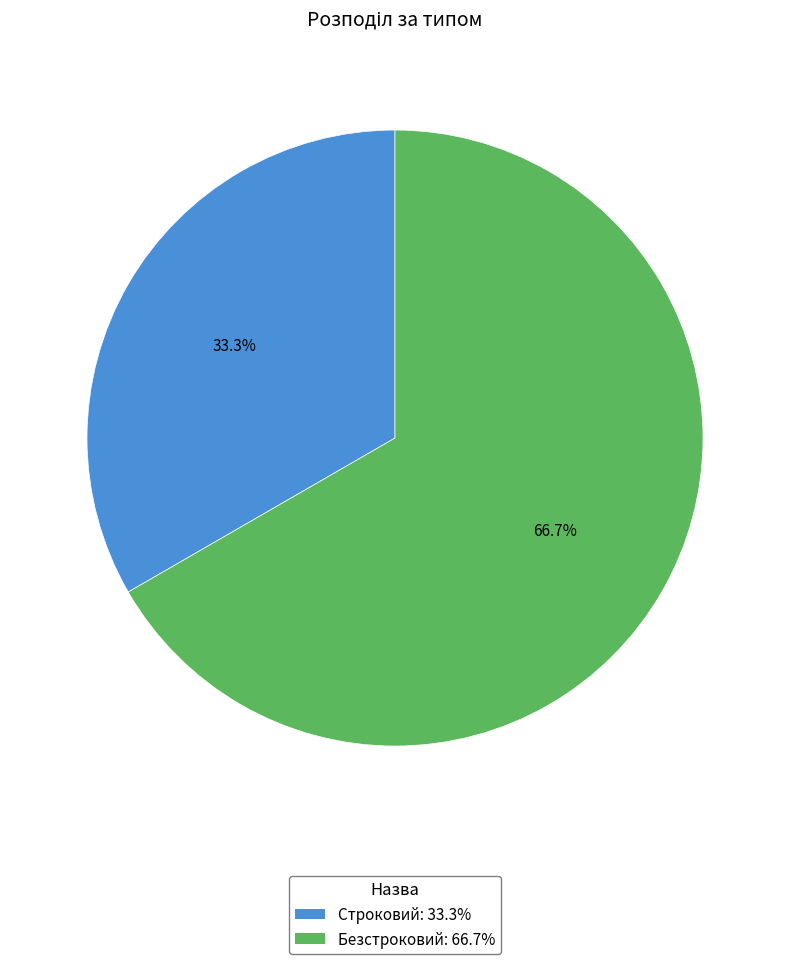

To the nearest percent, what portion does Строковий represent?

33%